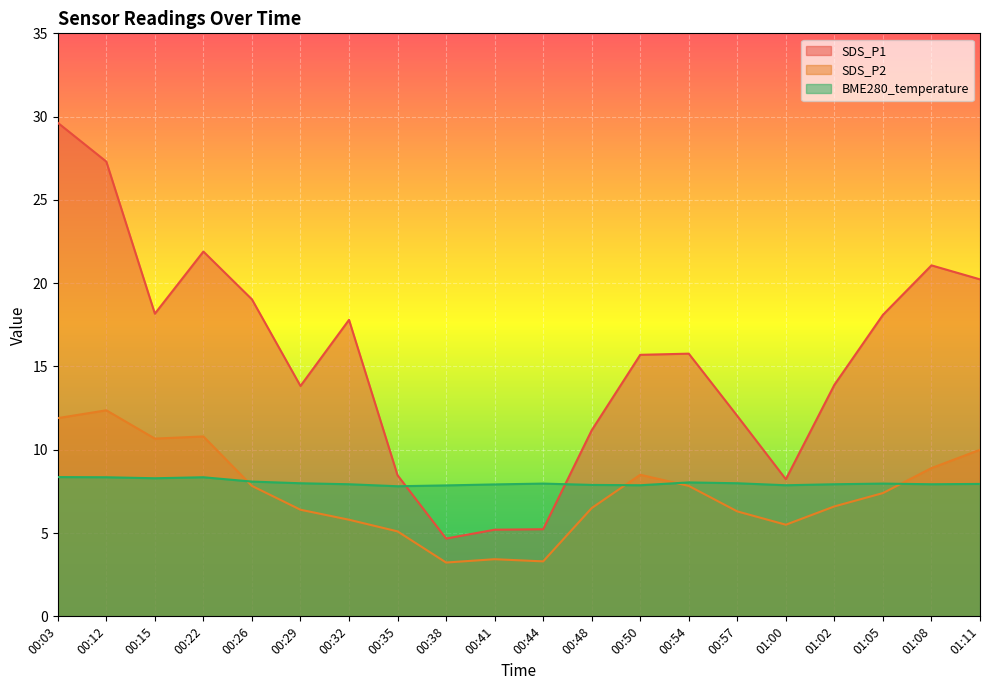

How many interior local peaks does the SDS_P1 series have?

4